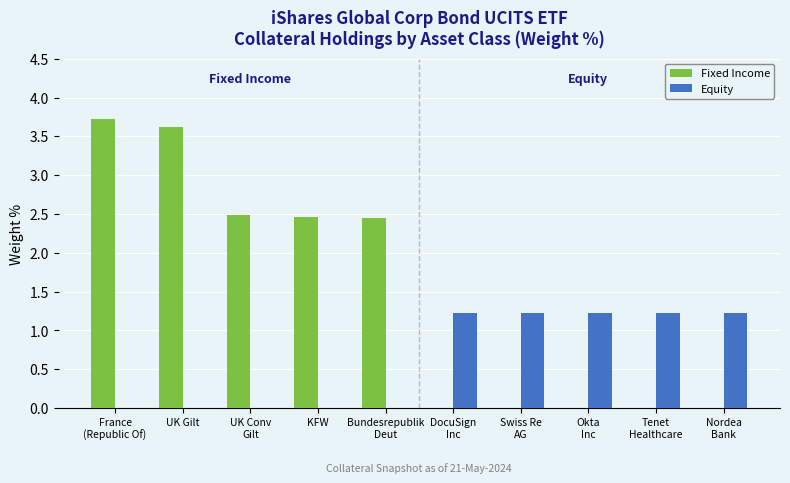

What is the approximate value of Equity at DocuSign
Inc?

1.2